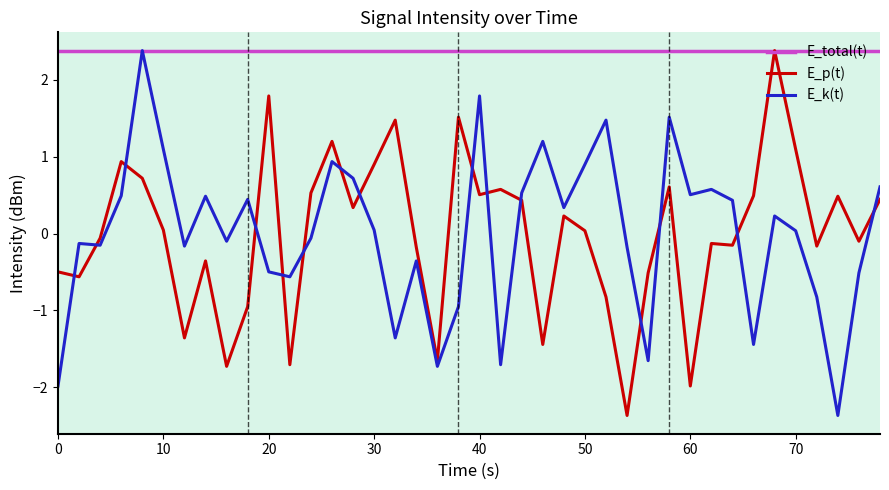

Which series has the largest total across all categories?

E_total(t)